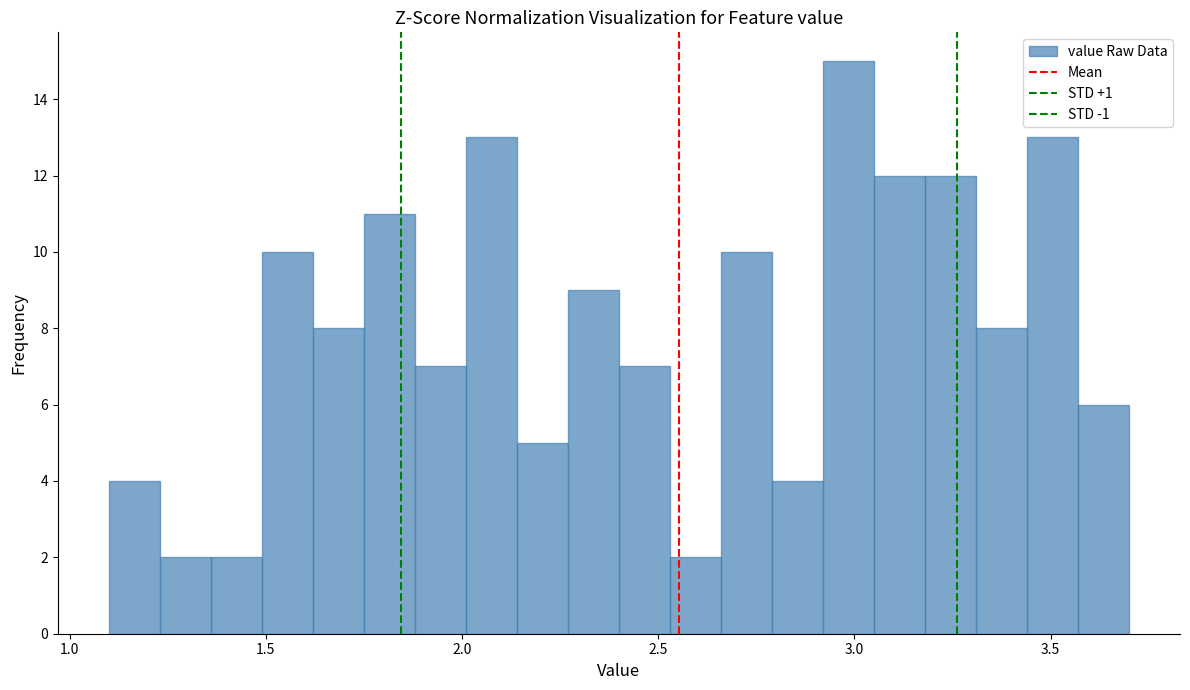

Read against the x-axis, roughly where is the centre of the tallest bar?

3.00